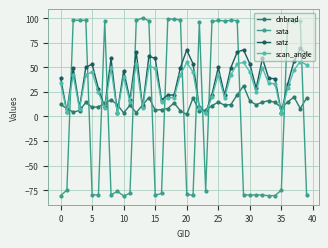

How many intersections are there between scan_angle and sata?

14